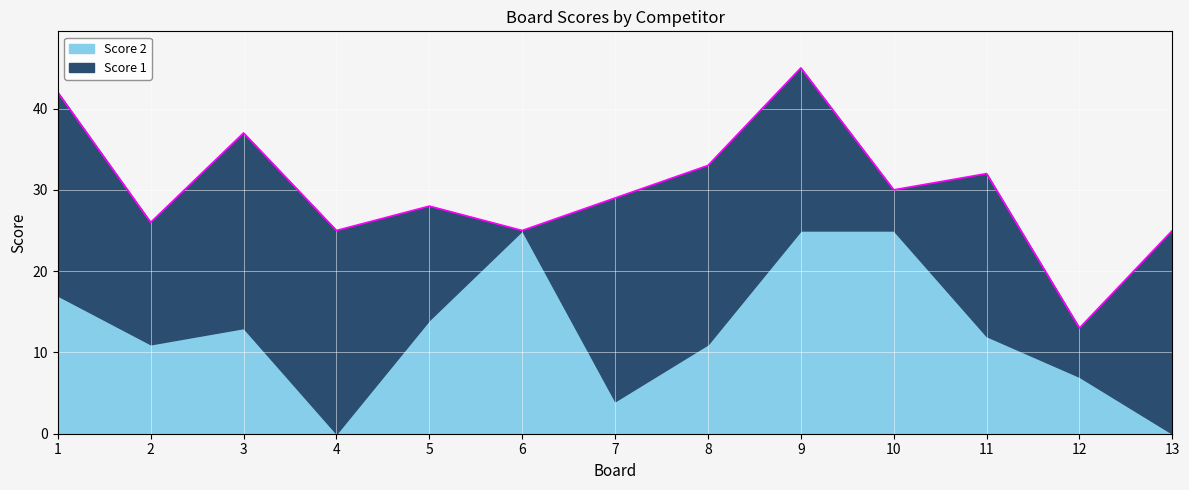

Between 3 and 6, which series saw the biggest shift?

Score 1